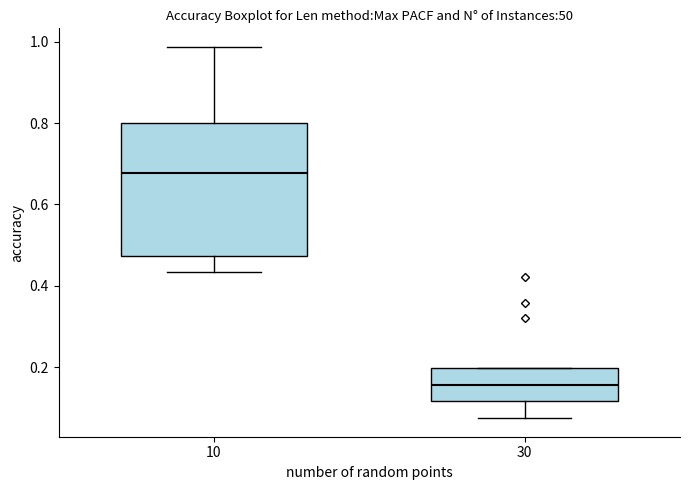

Which box has the lowest median line?

30